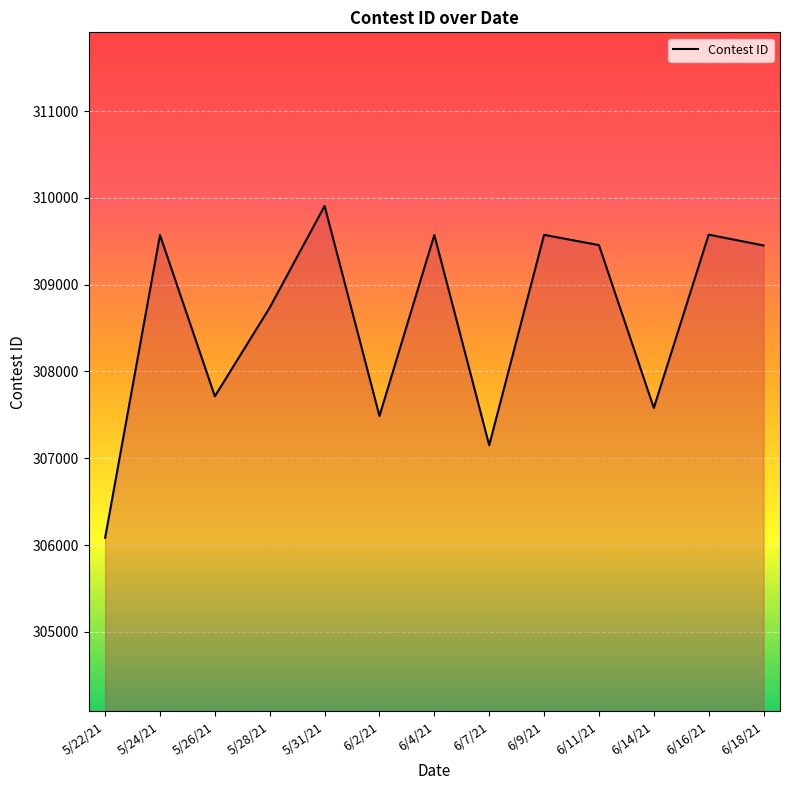

The value at 5/31/21 is 309907. True or false?

True